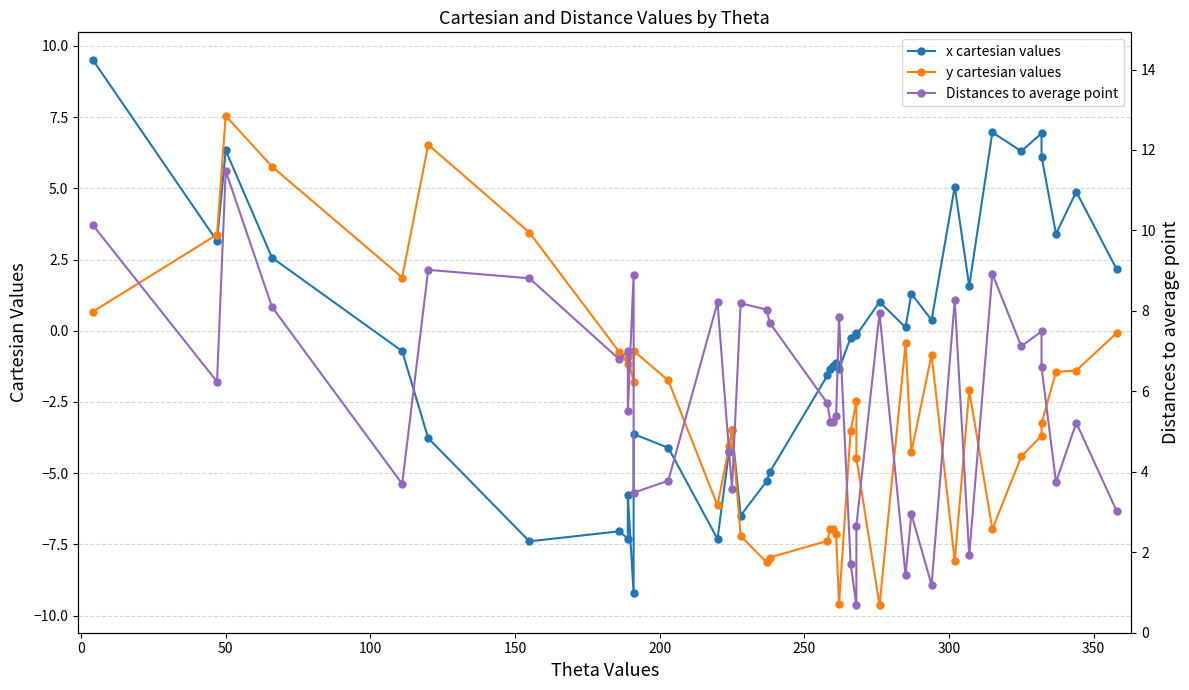

What is the lowest value of the Distances to average point series?

0.7